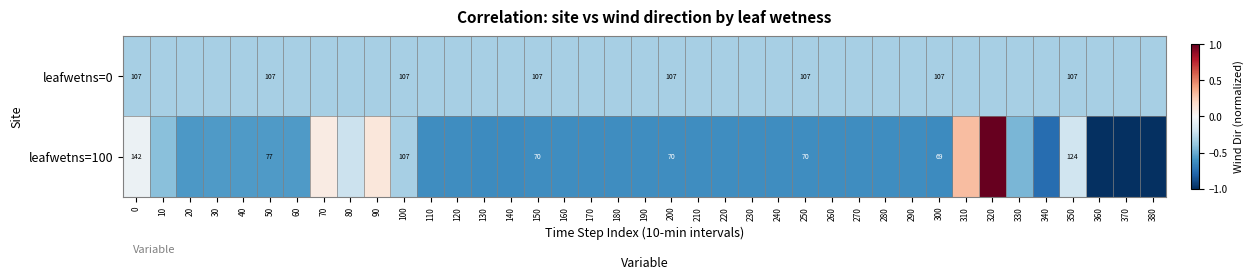

List the series in order of their peak value, lowest first.

leafwetns=0, leafwetns=100